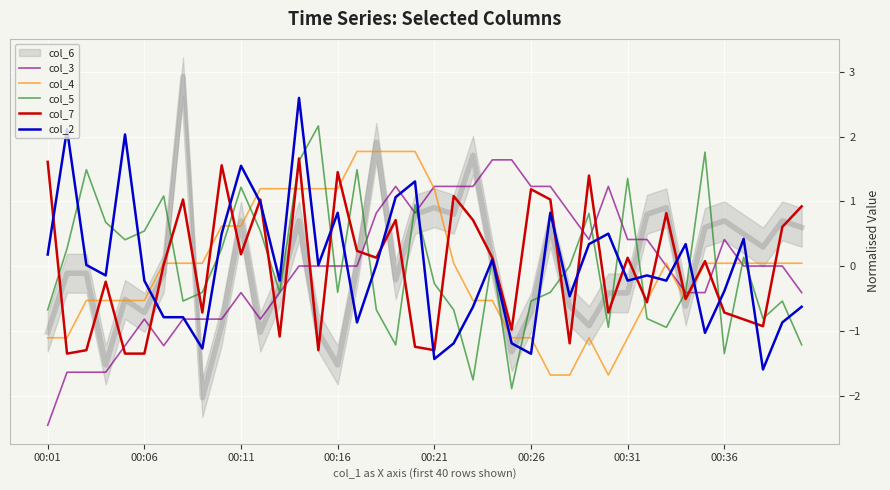

What is the minimum value for col_3?

-2.5